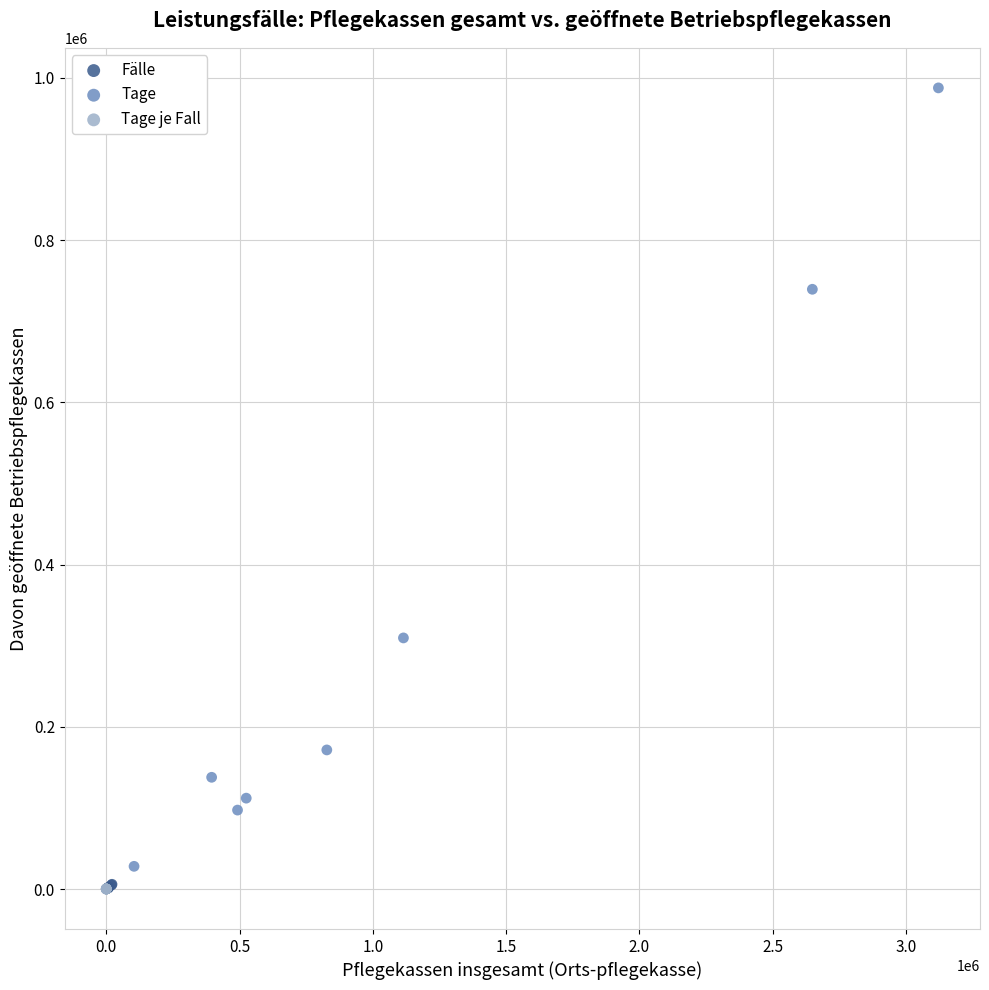

Which series has the widest spread of Y values?

Tage